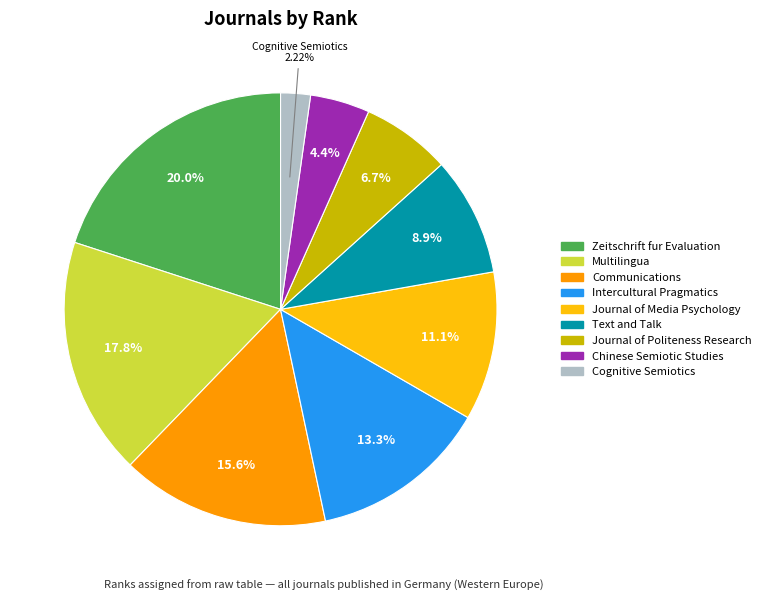

What is the ratio of the value at Journal of Politeness Research to the value at Multilingua?

0.4